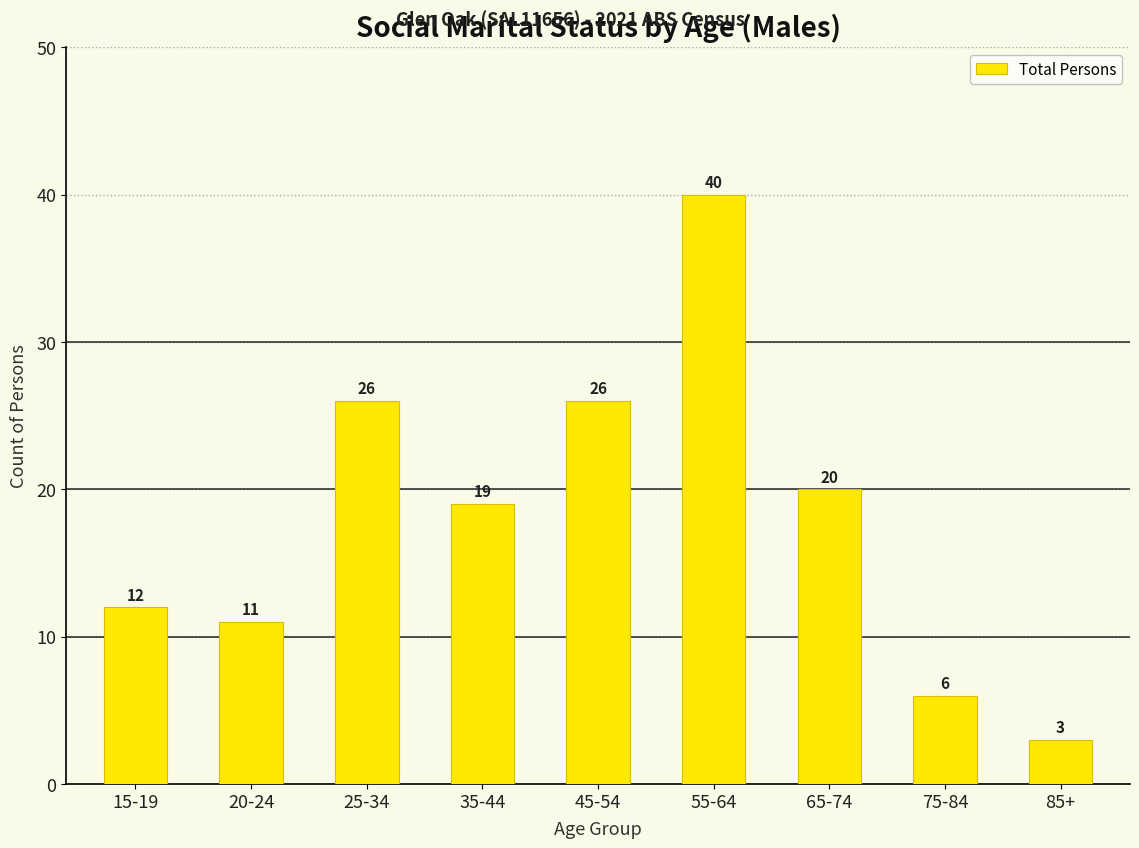

Are the bars grouped side by side (vs. stacked)?

No